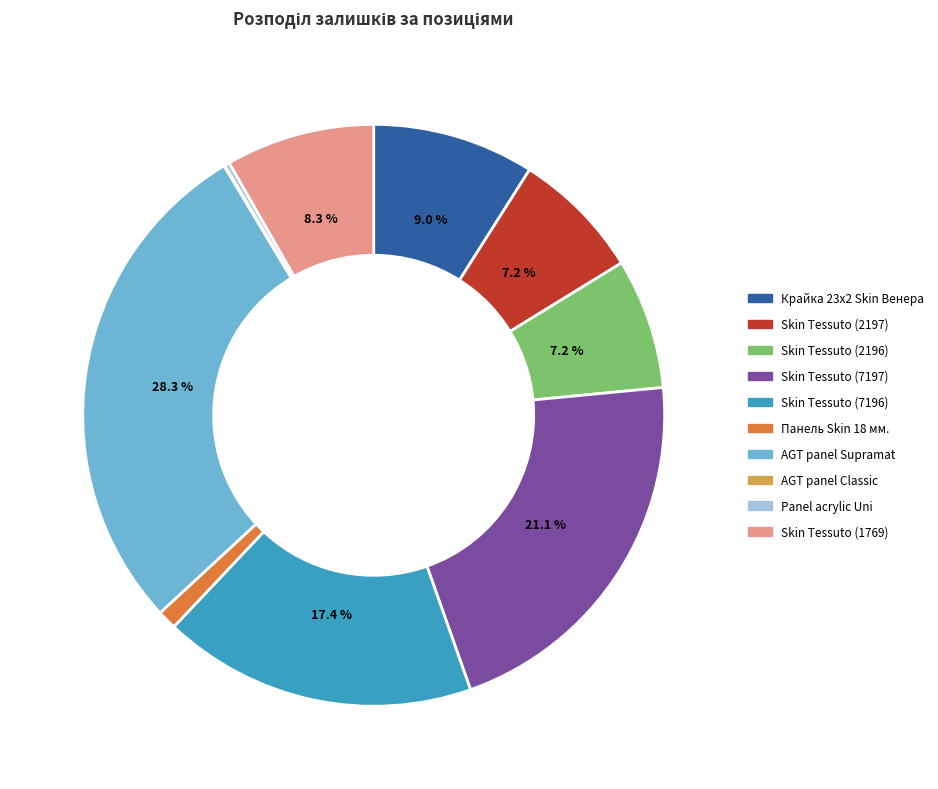

Which has a higher value, Крайка 23x2 Skin Венера or Панель Skin 18 мм.?

Крайка 23x2 Skin Венера